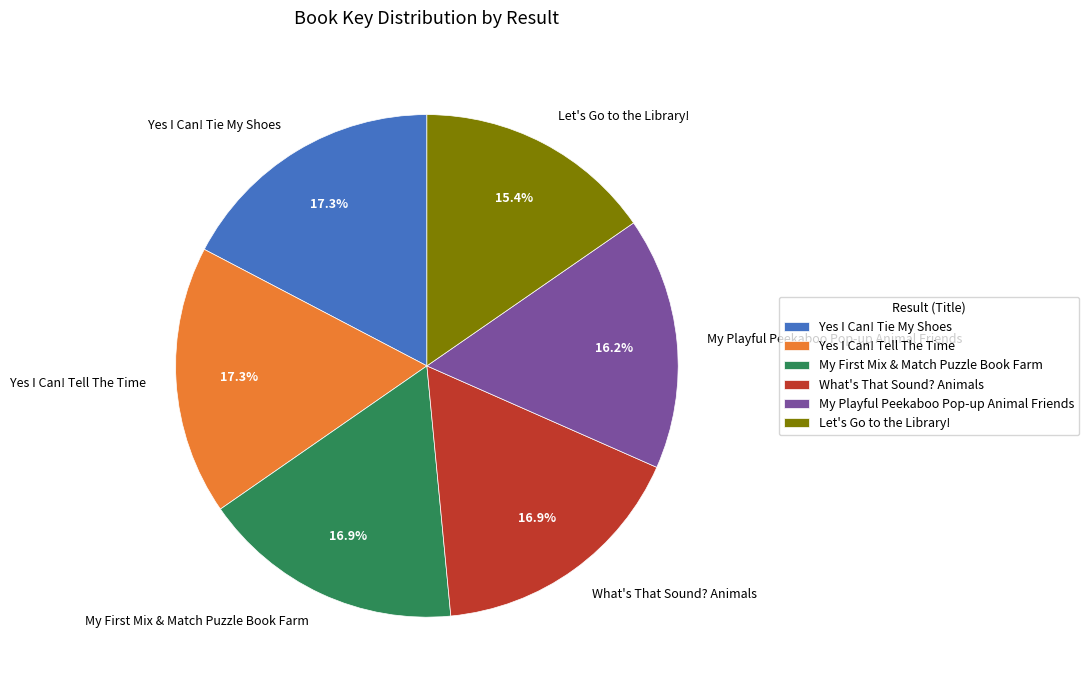

To the nearest percent, what is the difference between the largest and smallest slice percentages?

2%